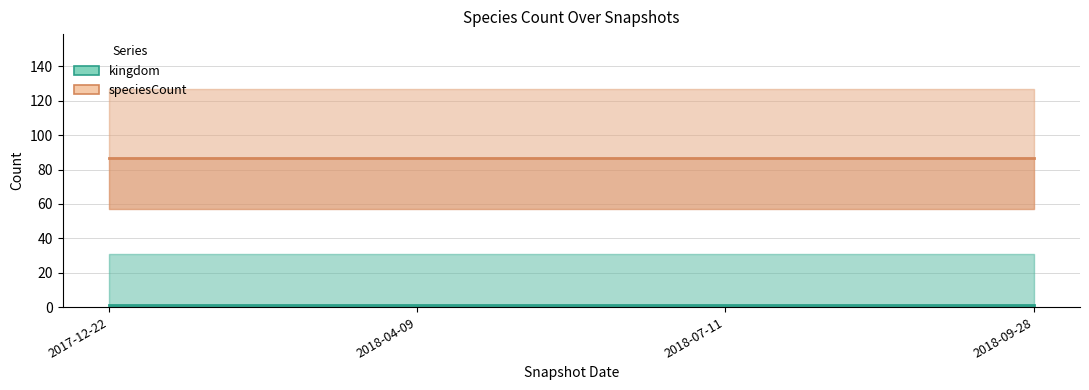

Is it true that speciesCount equals 87 at 2018-04-09?

True